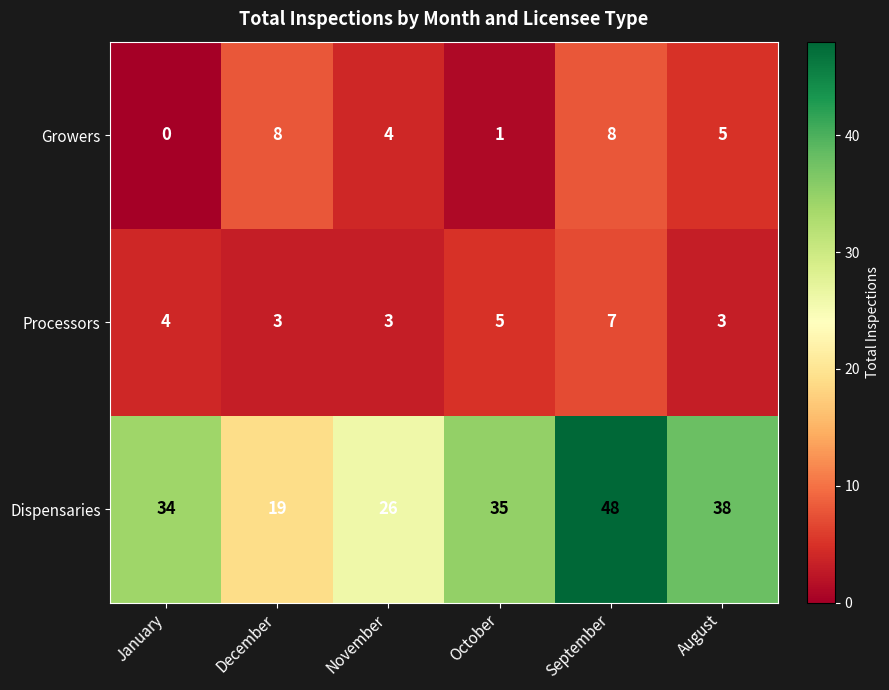

How many categories are shown in the chart?

6